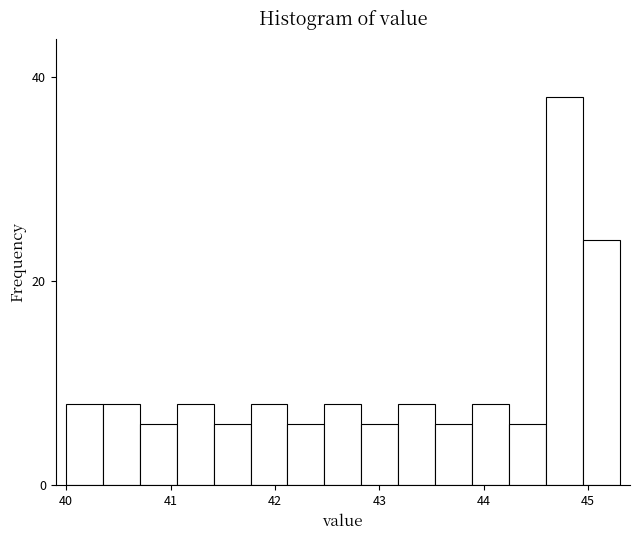

Around what value on the x-axis is the tallest bar? Give the approximate position of its centre, as read against the axis.

44.8